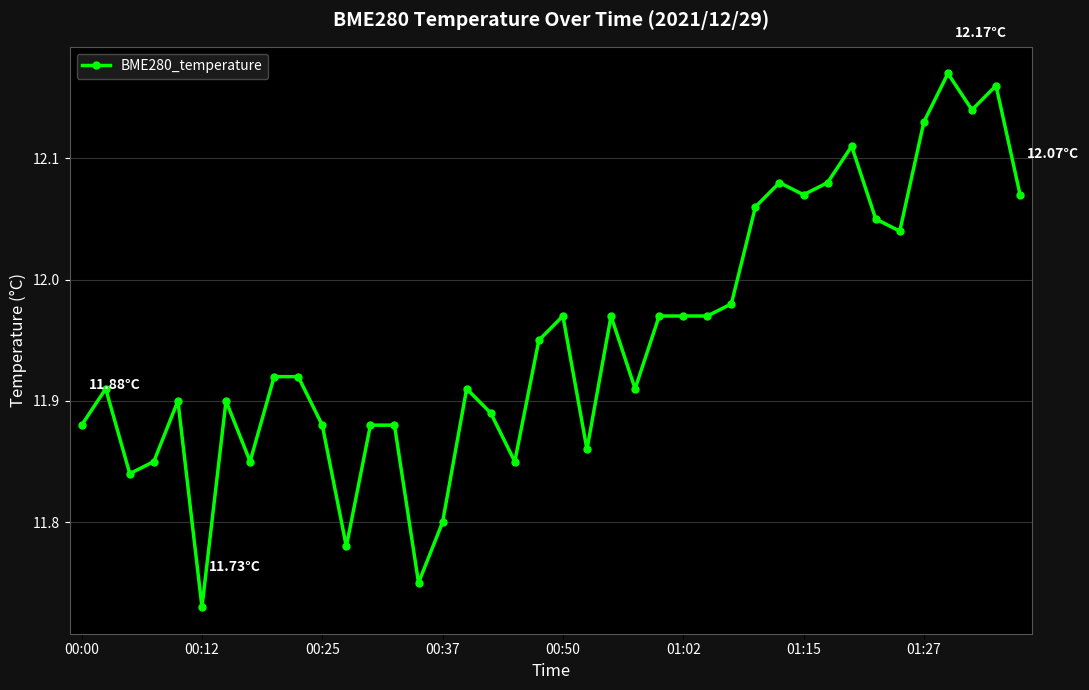

What is the difference between the maximum and minimum values?

0.4